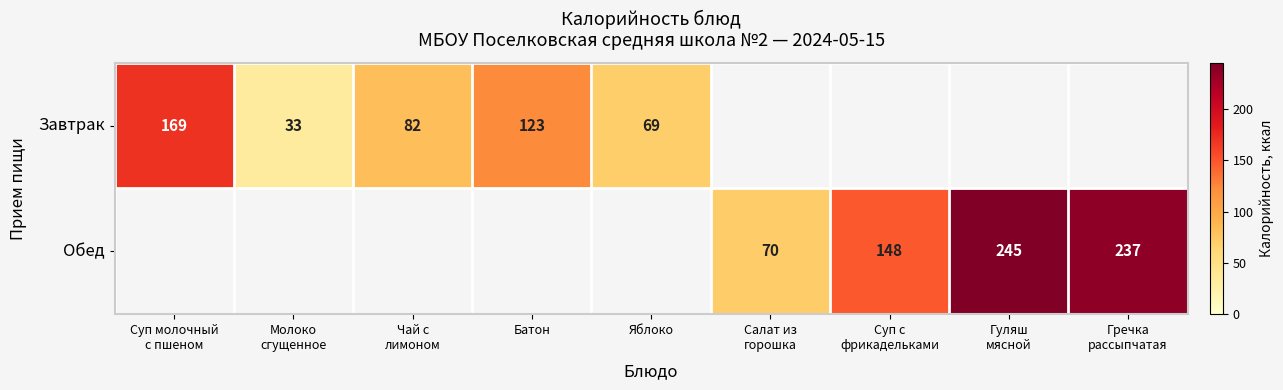

At how many categories does at least one series exceed 81?

6